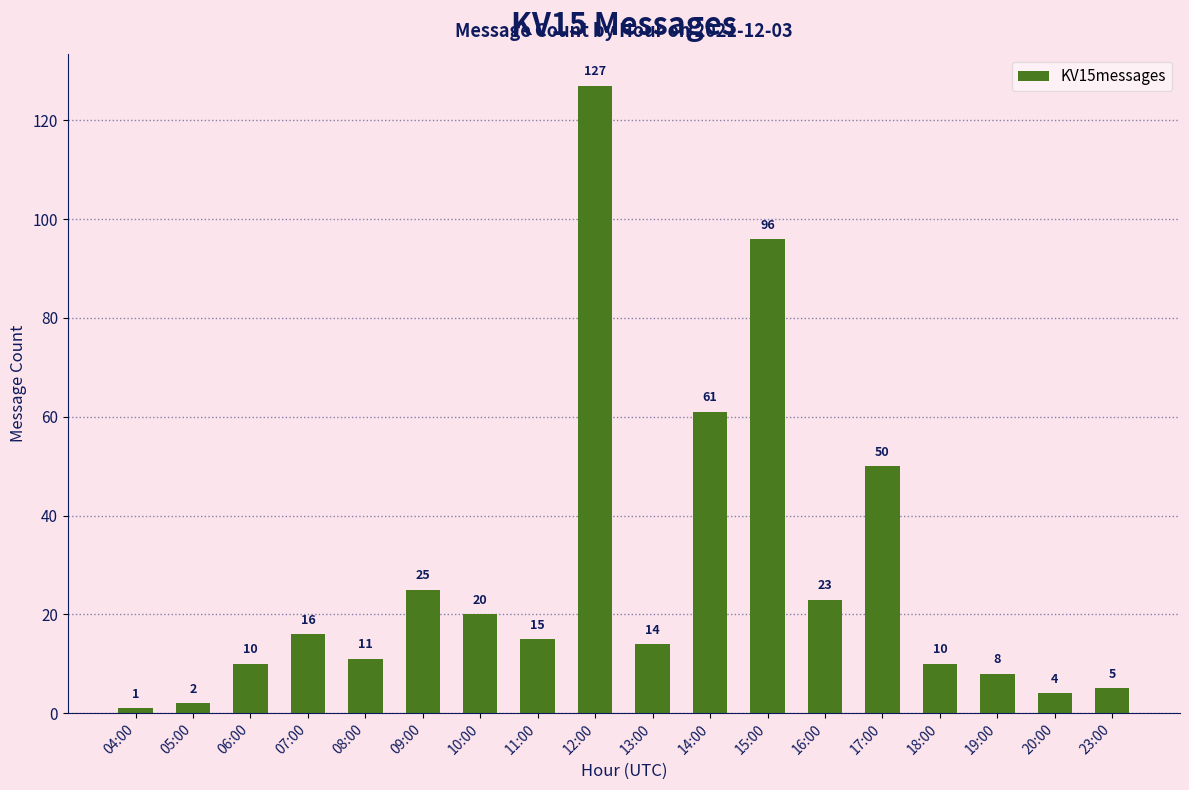

What is the greatest value displayed?

127